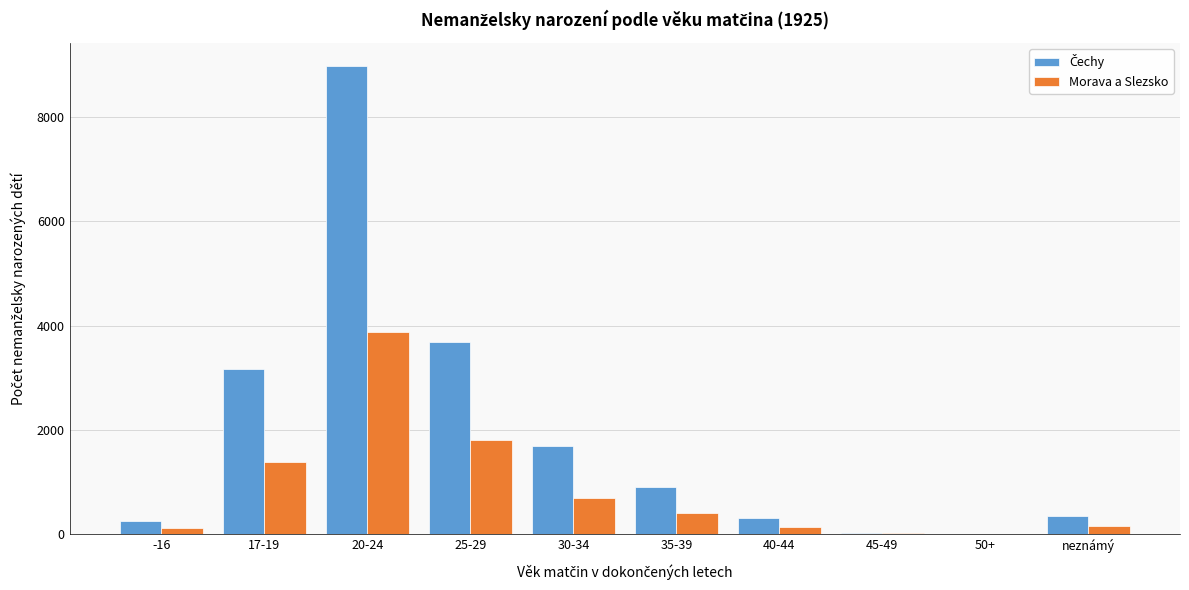

At which label does Morava a Slezsko reach its peak?

20-24